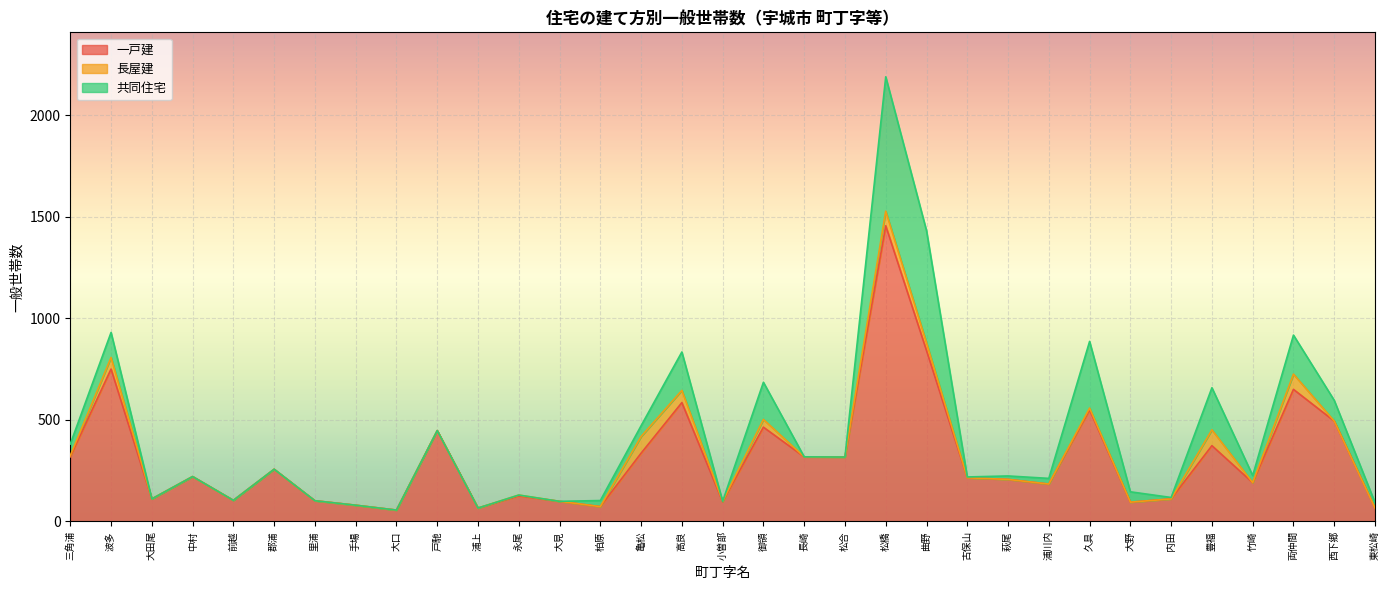

What is the sum of the 長屋建 values at 三角浦 and 中村?

6